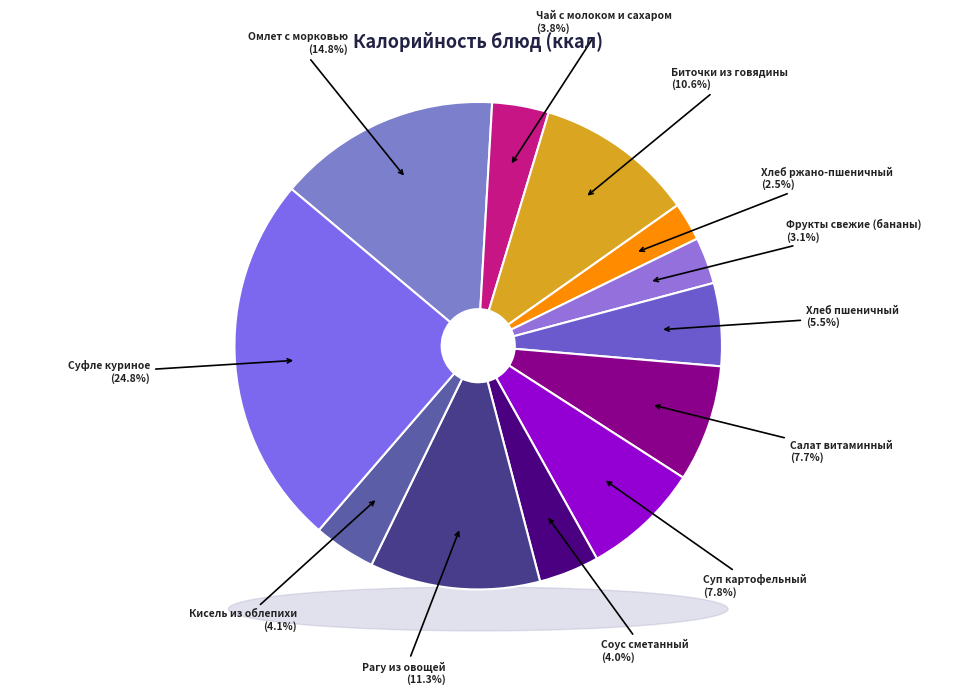

What percentage is NOT represented by Омлет с морковью?

85.2%